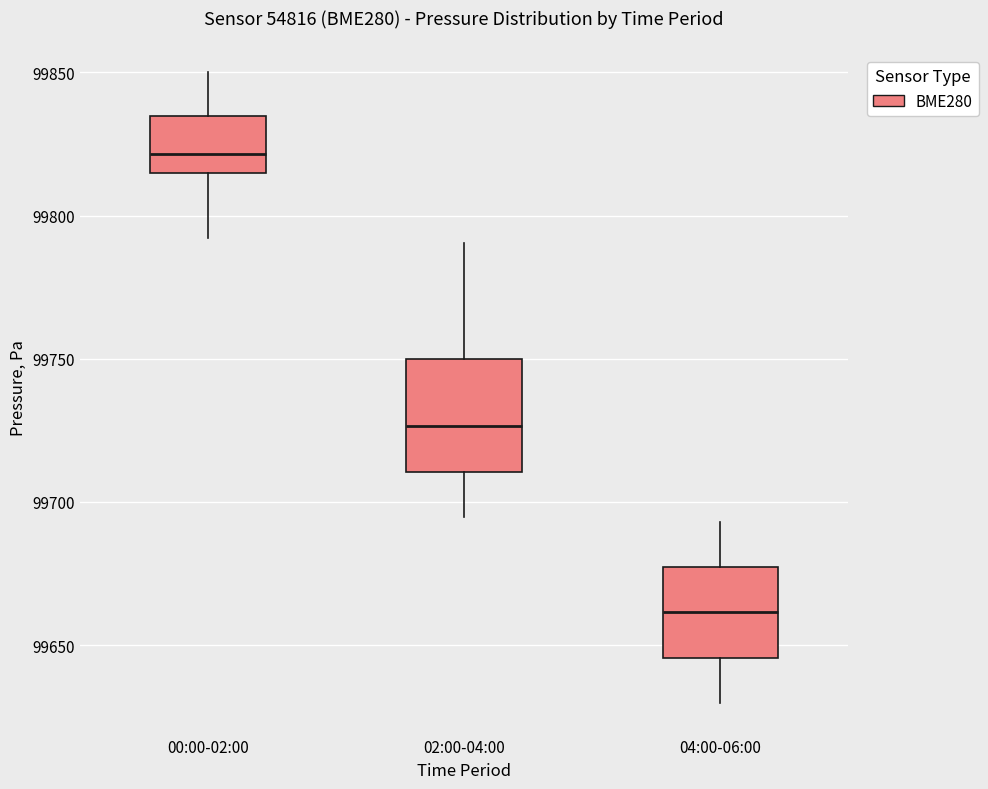

Comparing the boxes themselves (not the whiskers), which one is the tallest?

02:00-04:00